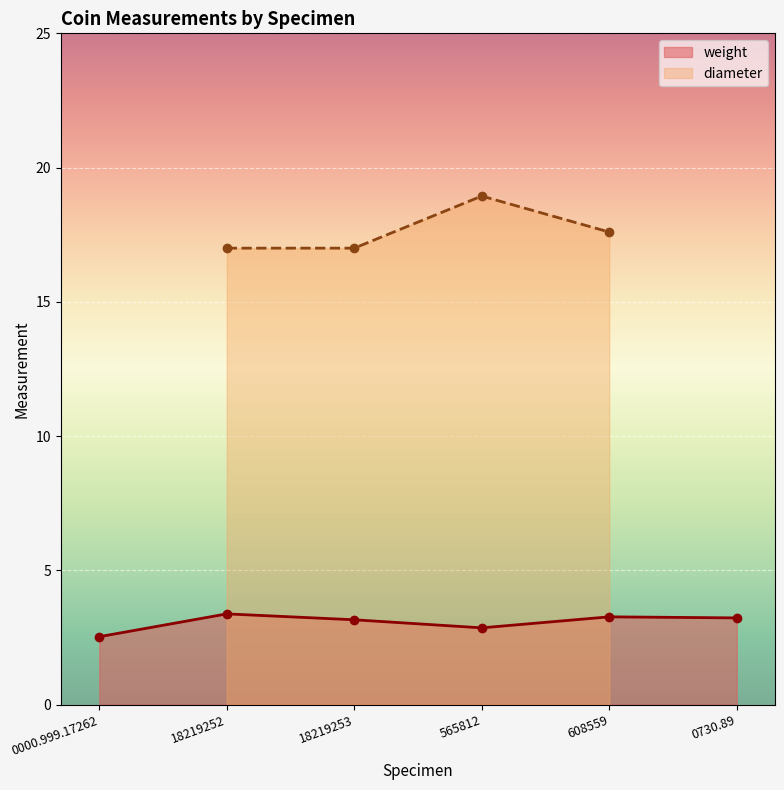

At which label does weight first exceed 3?

18219252